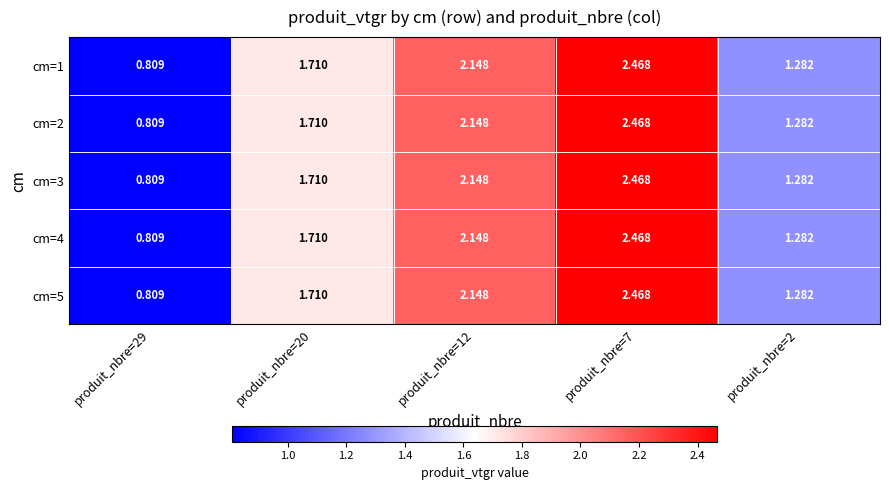

Is the value of cm=1 at produit_nbre=12 greater than the value of cm=5 at produit_nbre=2?

Yes